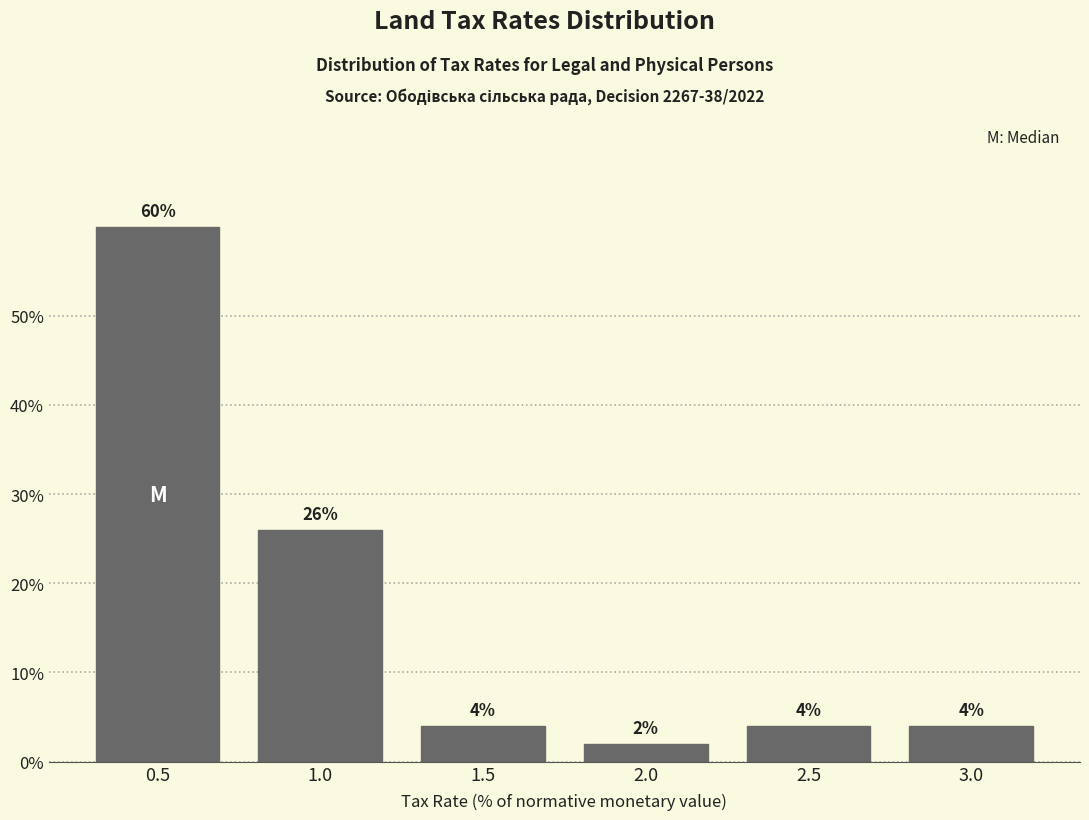

Reading right to left, transcribe all the data shown in this chart.

4	4	2	4	26	60